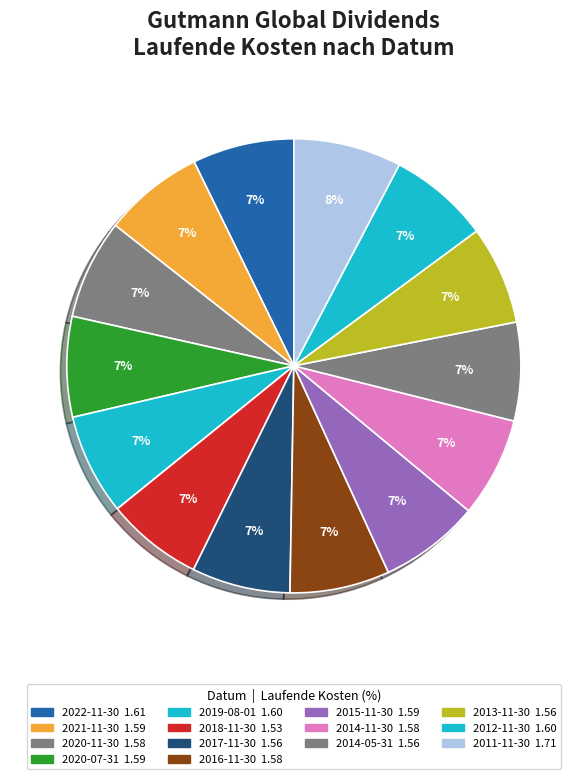

The 2014-11-30 slice represents 7% of the pie. True or false?

True